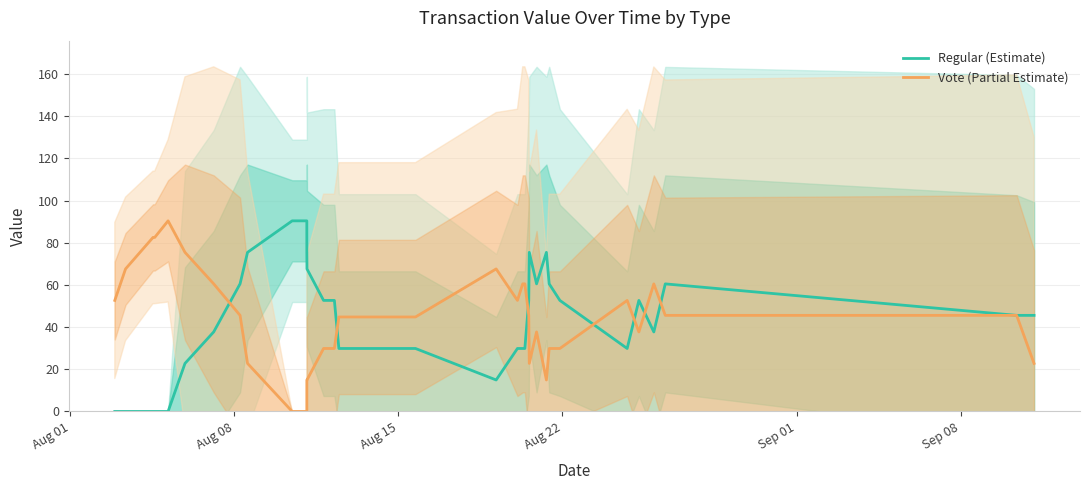

After their last crossing, which series has the higher values: Vote (Partial Estimate) or Regular (Estimate)?

Regular (Estimate)